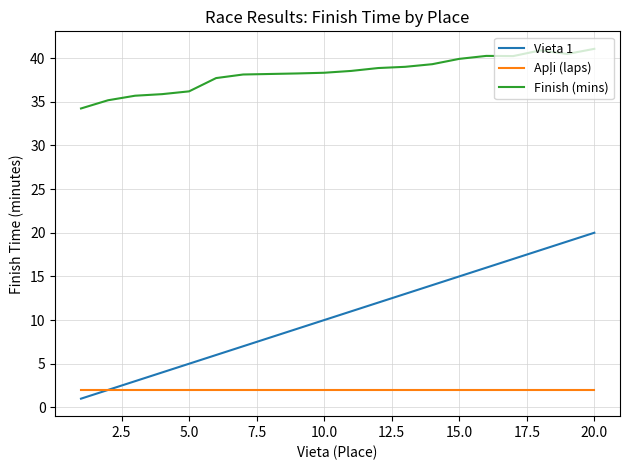

Which series has the widest spread of values?

Vieta 1